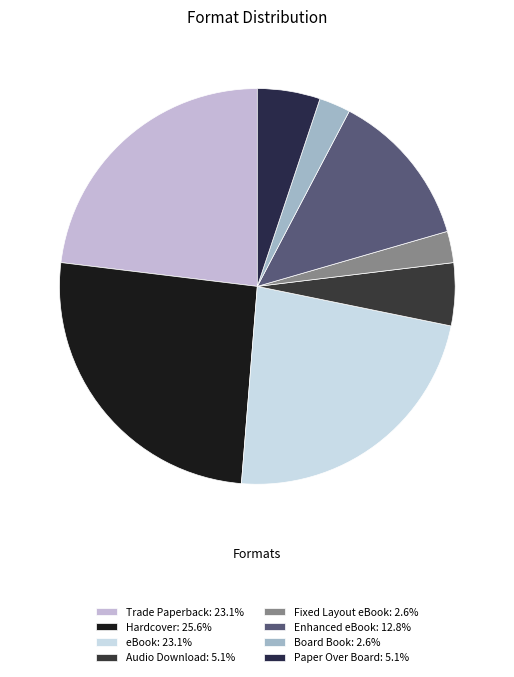

How many slices are in this pie chart?

8